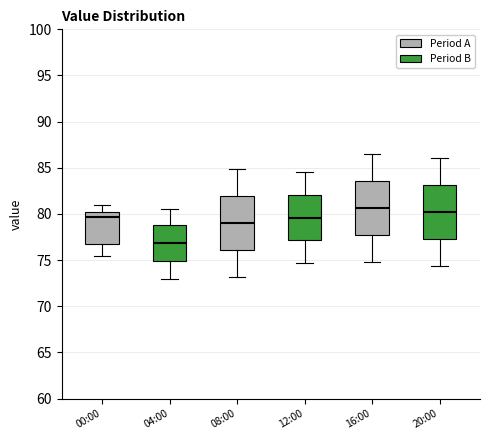

Where does the median line of the box for 12:00 sit on the y-axis? The values are not printed on the chart, so give them approximately, as read against the axis.

79.5